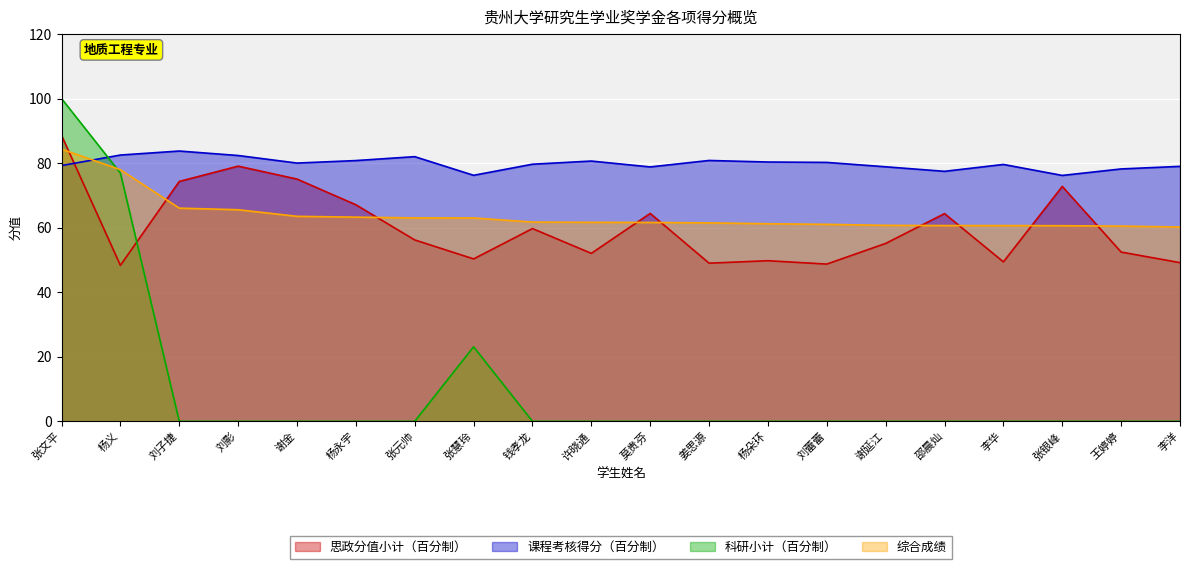

What is the sum of the 课程考核得分（百分制） values at 杨永宇 and 王婷婷?

159.0